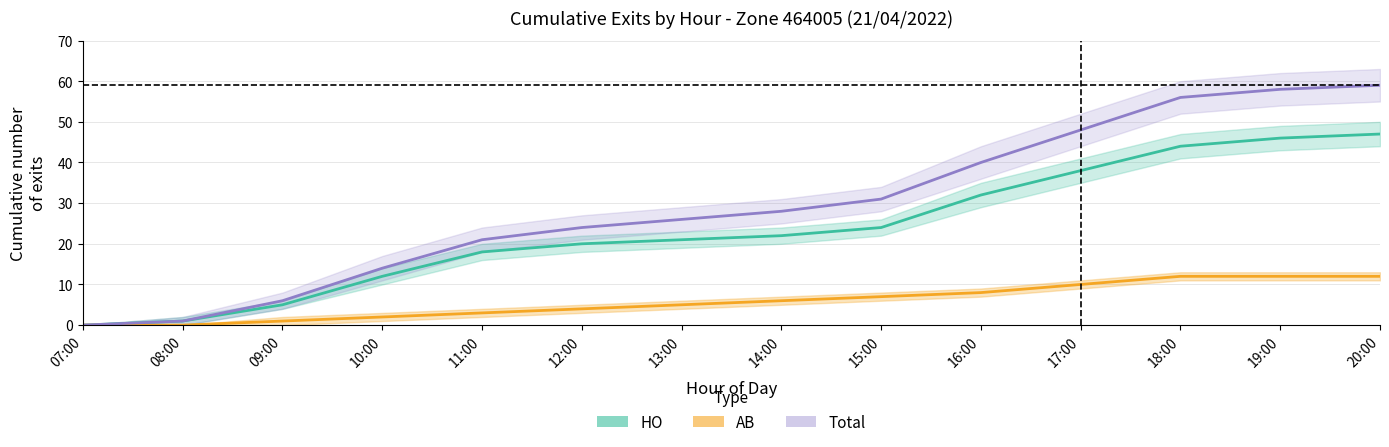

What is the difference between the HO (exits) values at 09:00 and 20:00?

42